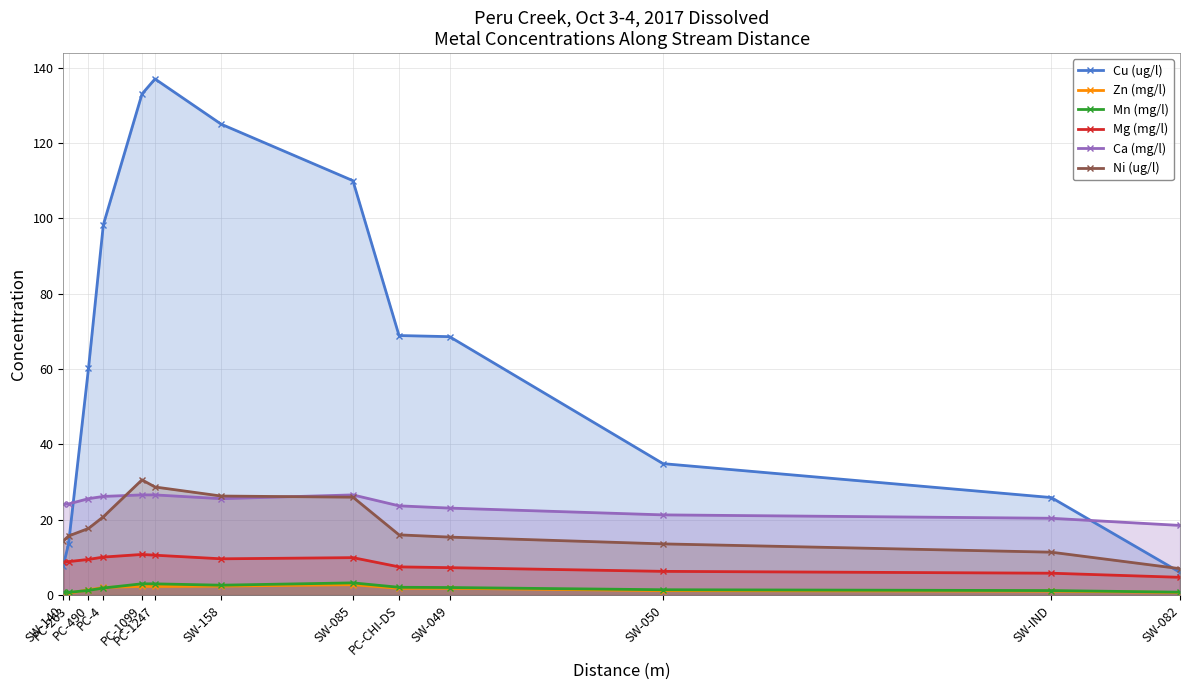

How many lines are shown in the chart?

6